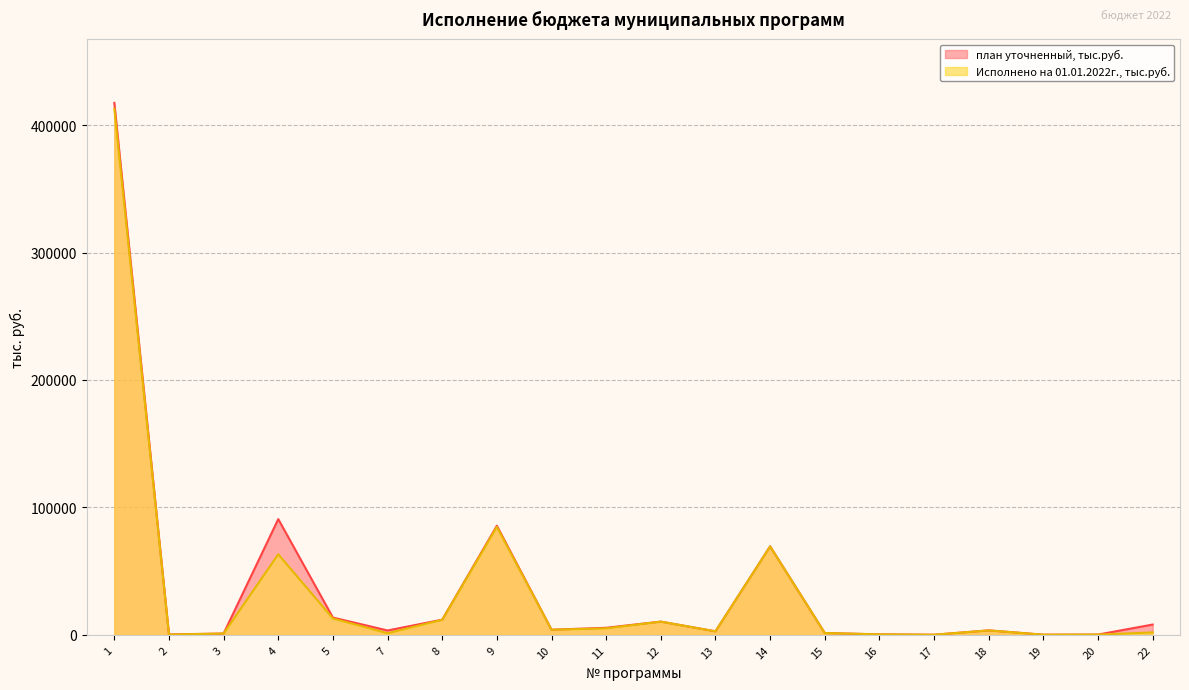

In Исполнено на 01.01.2022г., тыс.руб., how many points are lower than both neighbors (excluding endpoints)?

6